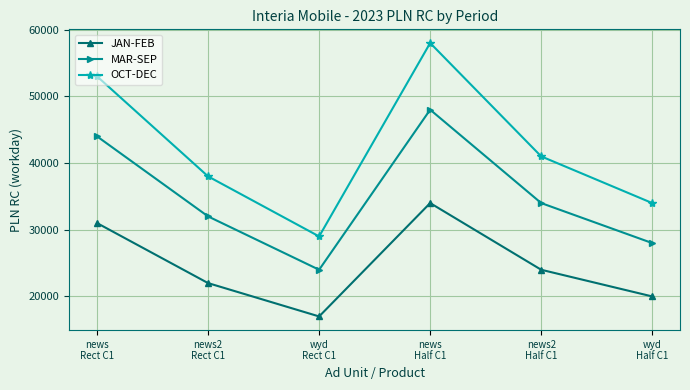

What is the label of the 5th point from the left?

news2
Half C1